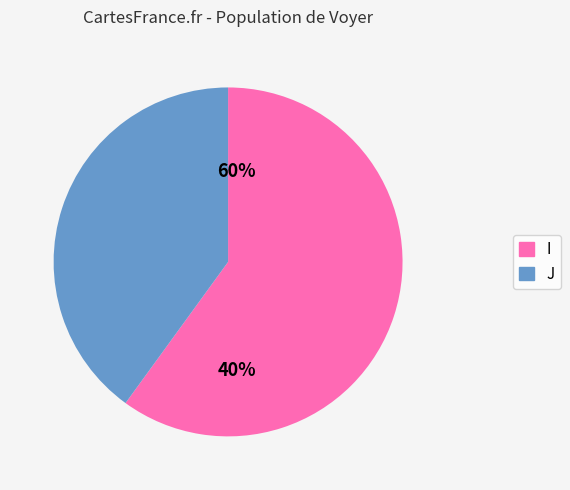

Is there any slice that represents more than half of the pie?

Yes